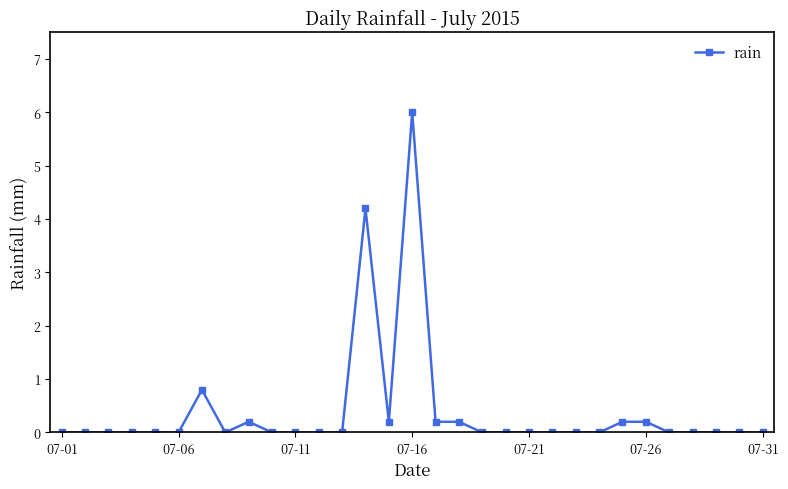

Reading left to right, what are all the values shown in this chart?

0.0	0.0	0.0	0.0	0.0	0.0	0.8	0.0	0.2	0.0	0.0	0.0	0.0	4.2	0.2	6.0	0.2	0.2	0.0	0.0	0.0	0.0	0.0	0.0	0.2	0.2	0.0	0.0	0.0	0.0	0.0